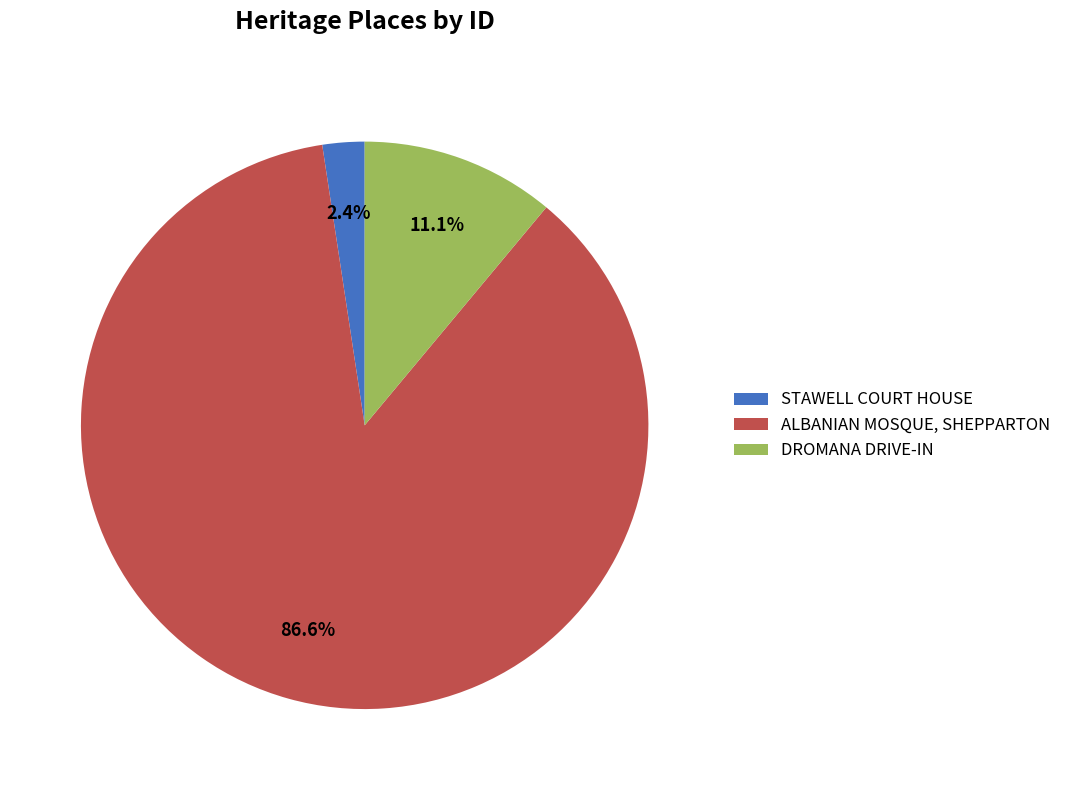

Is the sum of STAWELL COURT HOUSE and DROMANA DRIVE-IN greater than half?

No